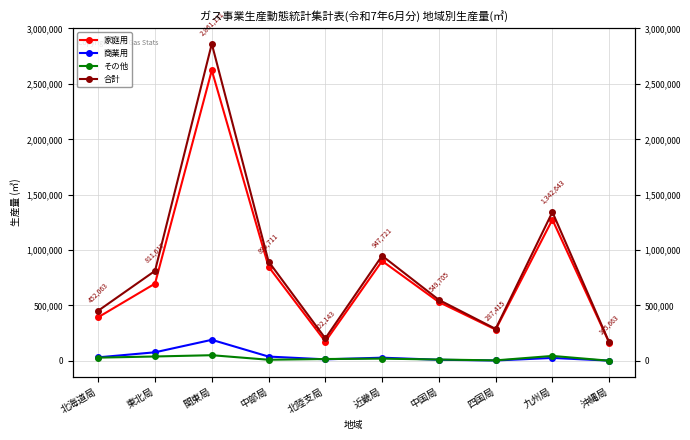

The value of 家庭用 at 九州局 is 2284831. True or false?

False